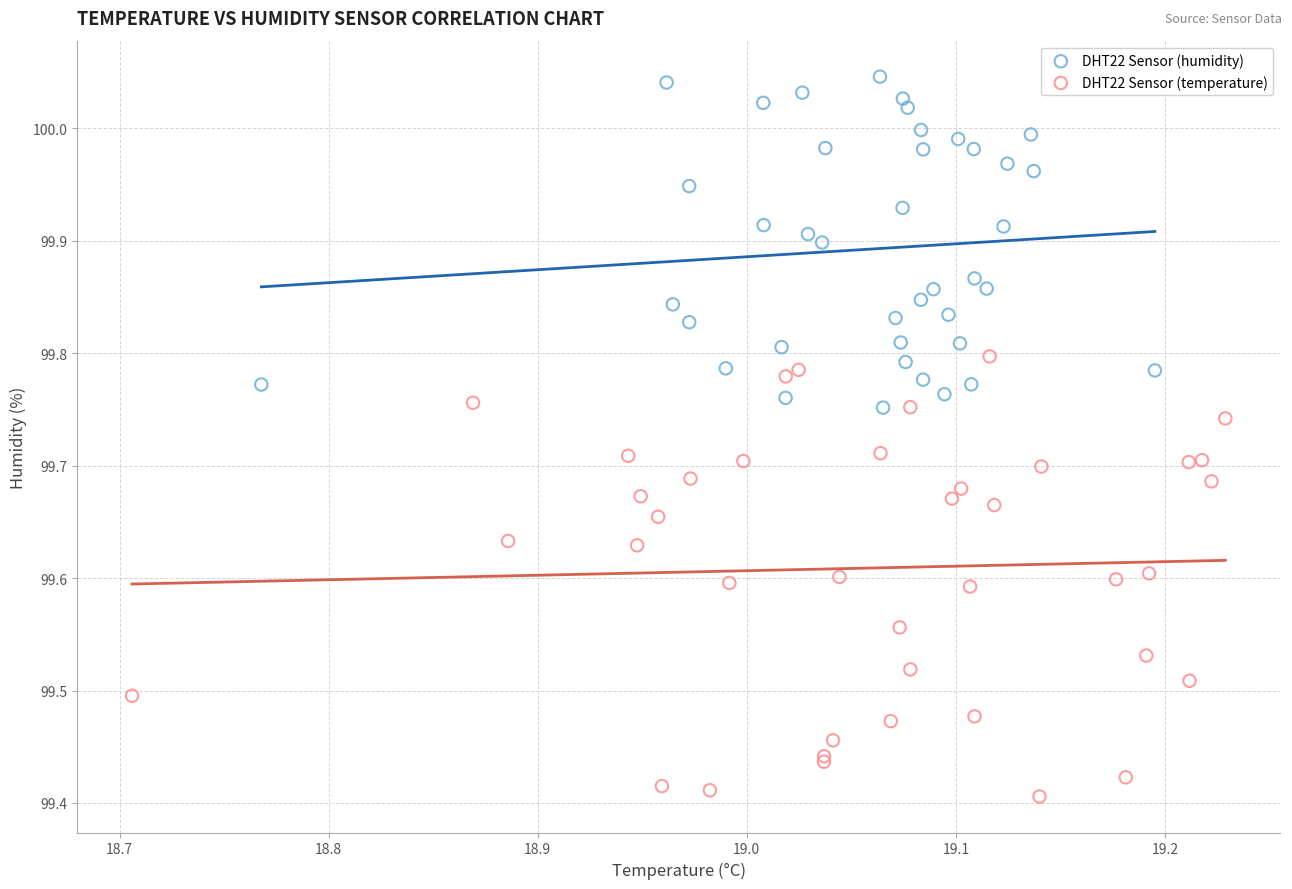

Which series reaches the minimum Y coordinate?

DHT22 Sensor (temperature)